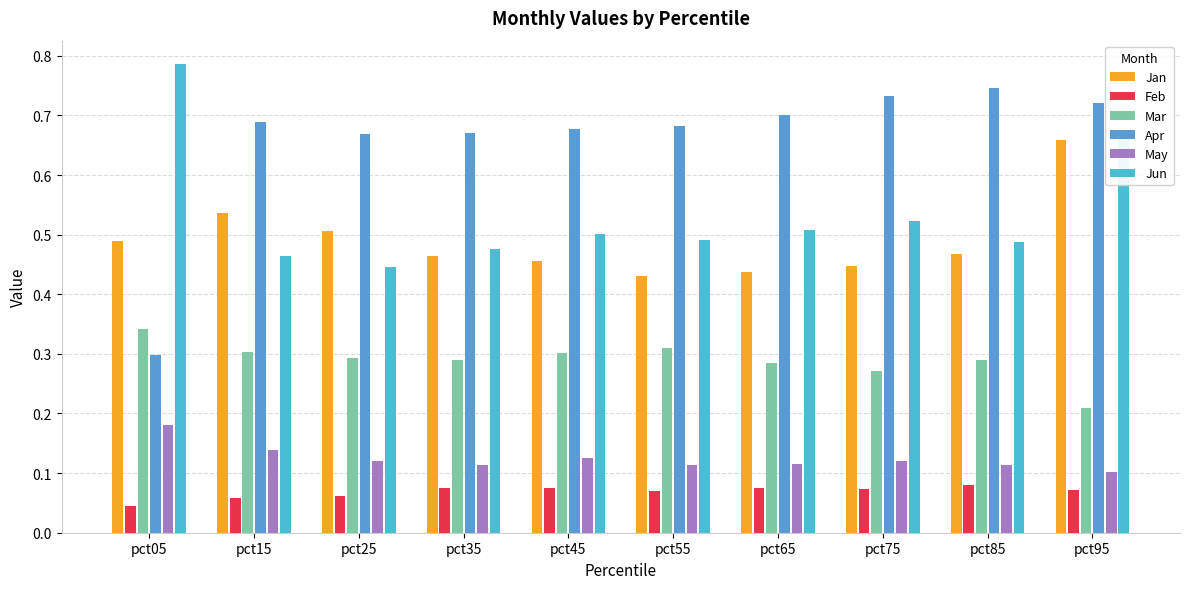

How many series are shown in this chart?

6